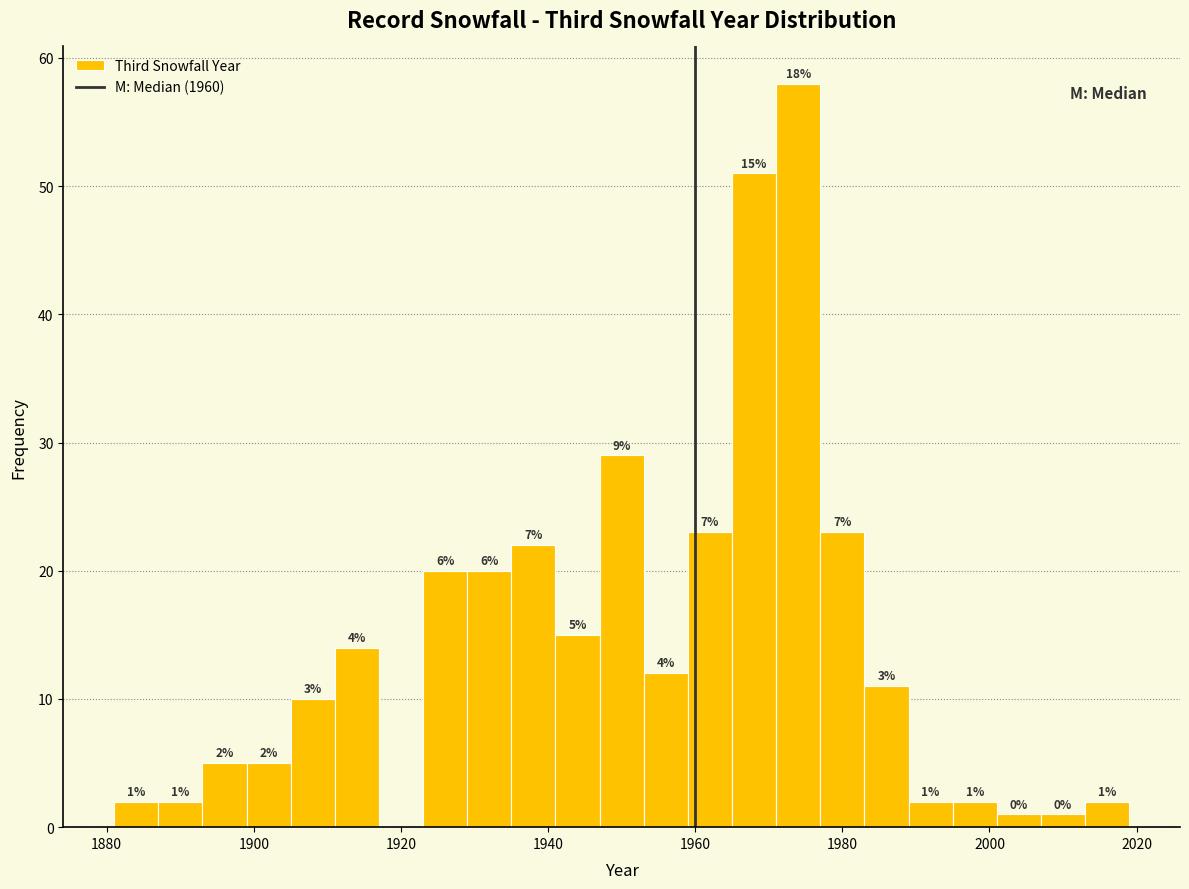

Around what value on the x-axis is the tallest bar? Give the approximate position of its centre, as read against the axis.

1974